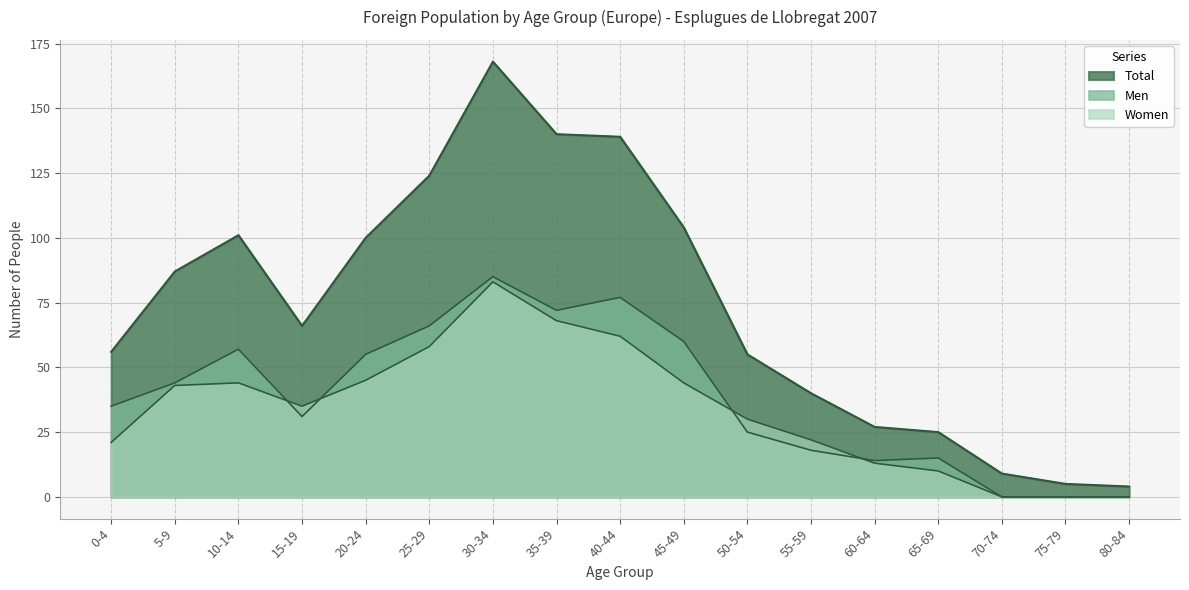

What is the sum of the Men values at 5-9 and 10-14?

101